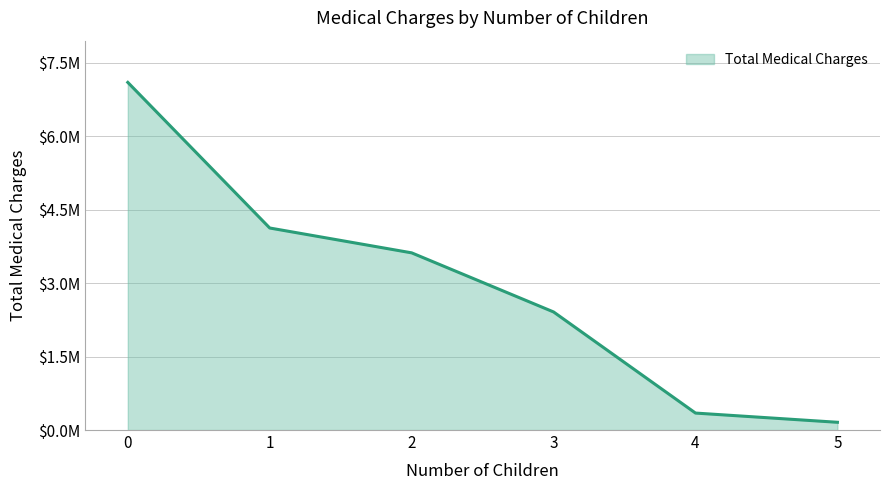

What is the minimum value shown in the chart?

158148.6